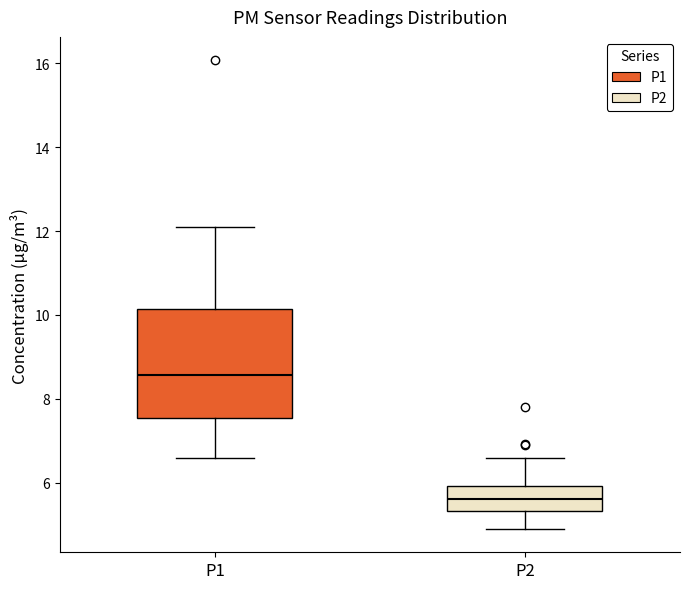

Comparing the boxes themselves (not the whiskers), which one is the tallest?

P1